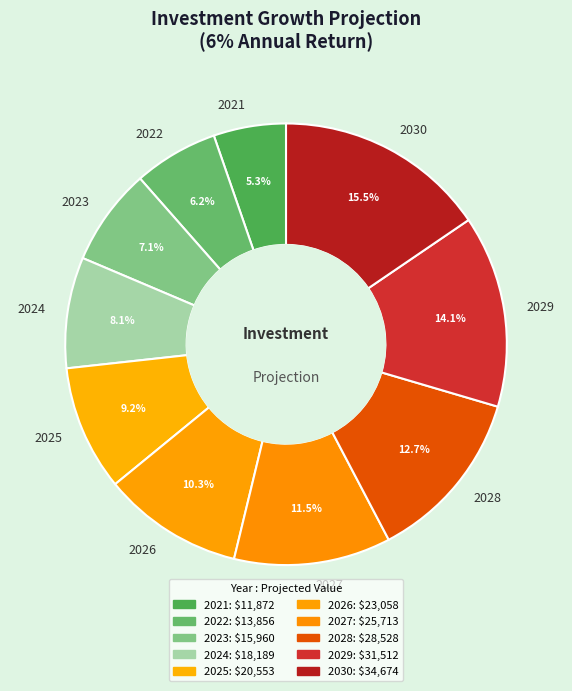

The 2027 slice represents 19% of the pie. True or false?

False